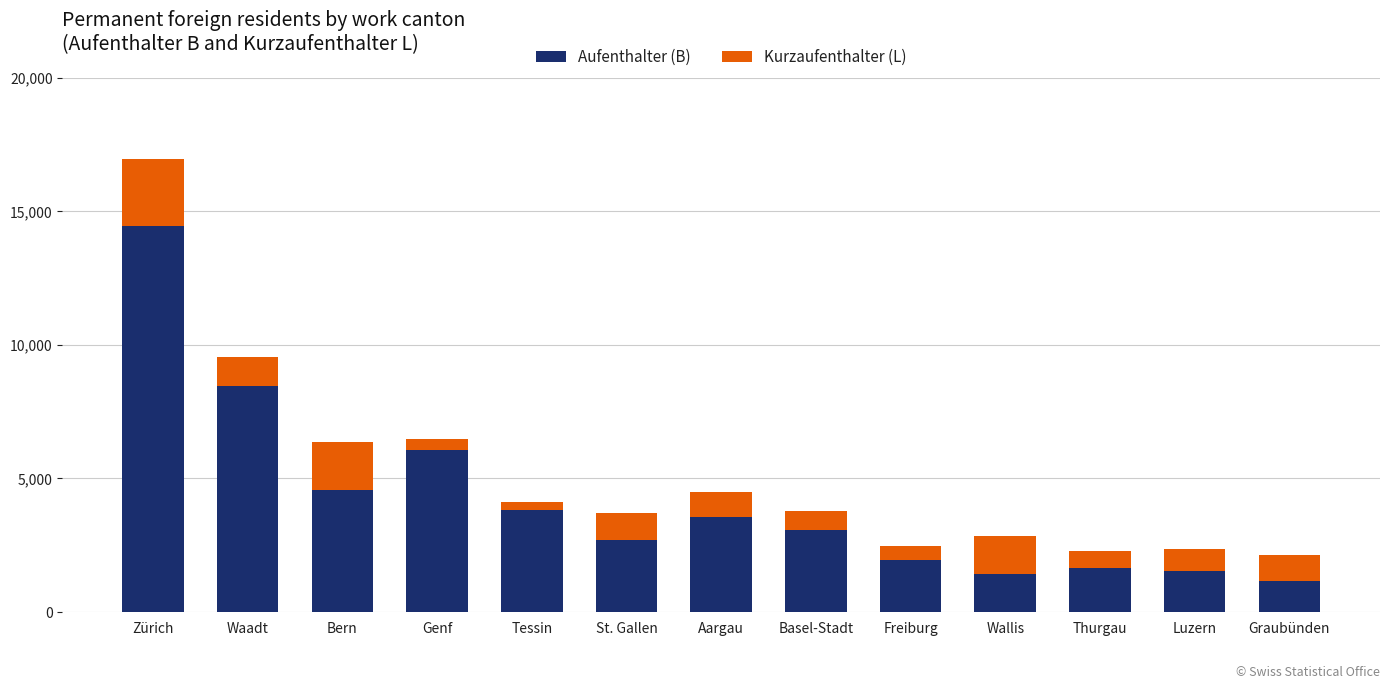

What is the sum of all Aufenthalter (B) values?

54288